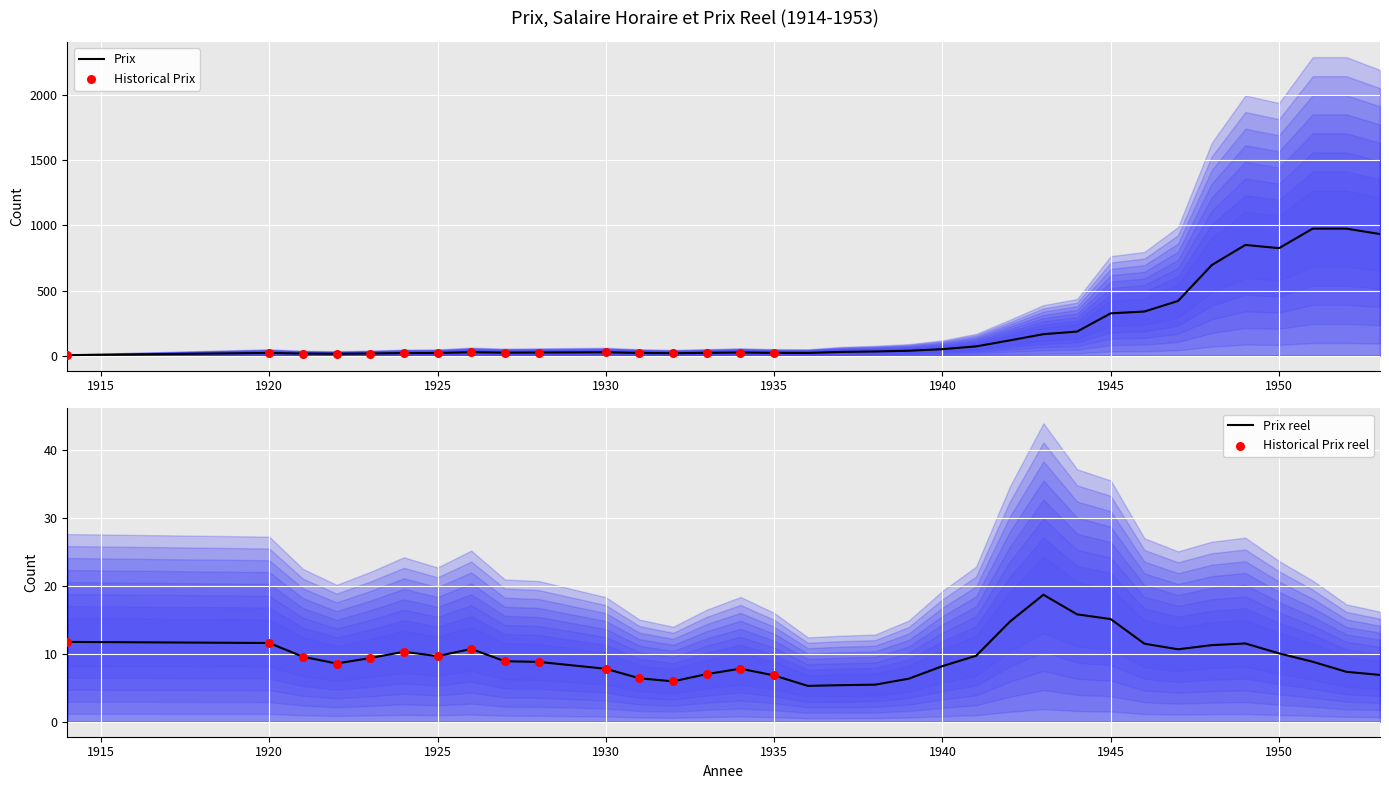

What is the maximum value for Prix?

975.0